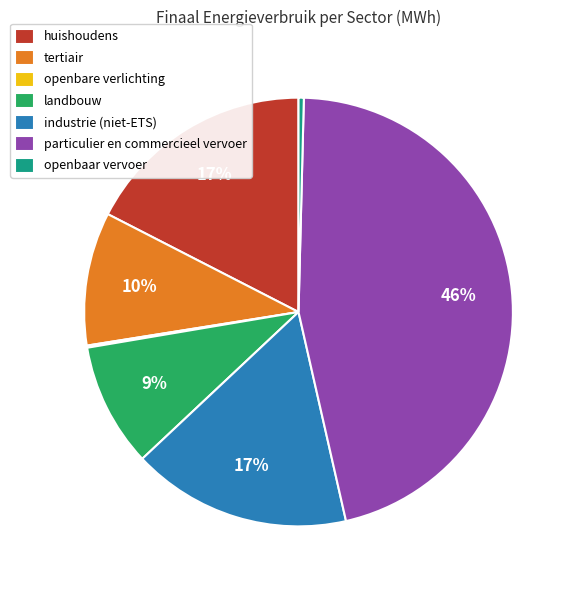

Which has a higher value, openbaar vervoer or huishoudens?

huishoudens